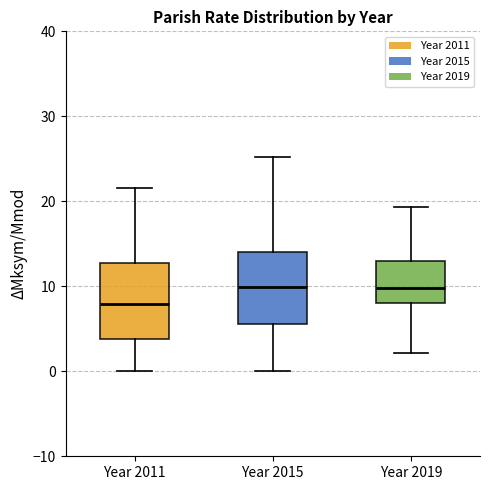

Reading left to right, read every box against the y-axis: the position of its median line, the range the box covers, and the ends of its whiskers. The values are not printed on the chart, so give them approximately, as read against the axis.

Year 2011: median 8, box 4 to 13, whiskers 0 to 22
Year 2015: median 10, box 6 to 14, whiskers 0 to 25
Year 2019: median 10, box 8 to 13, whiskers 2 to 19